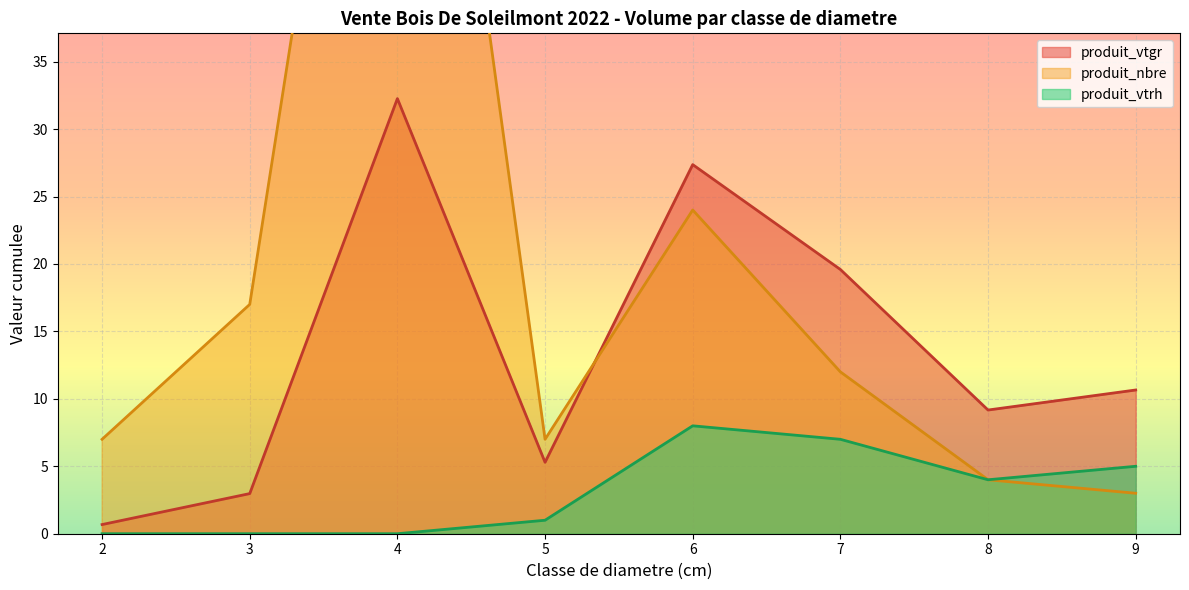

How many series are shown in this chart?

3